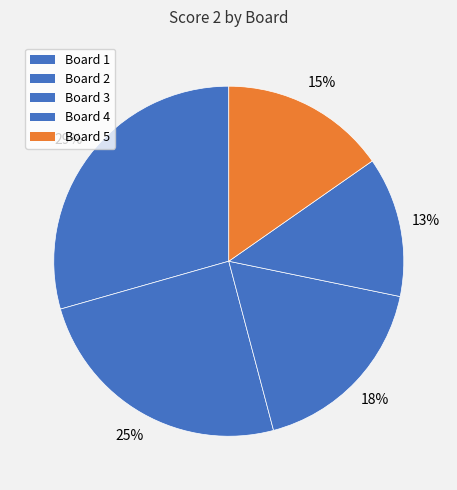

The Board 5 slice represents 15% of the pie. True or false?

True